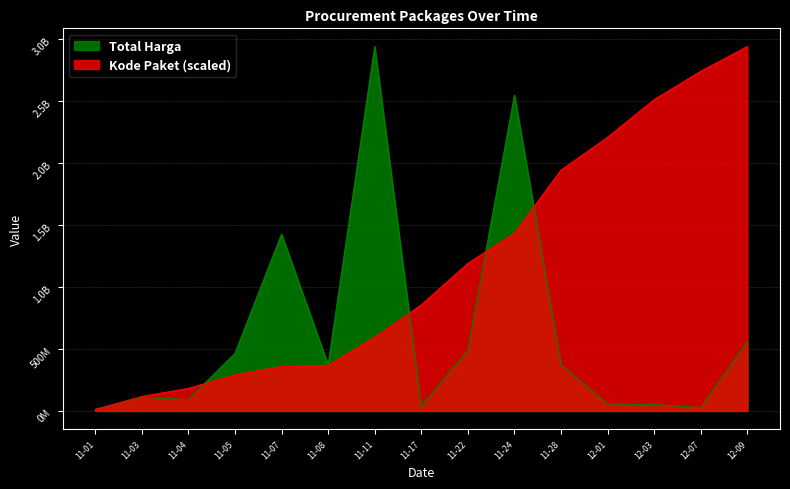

In Total Harga, how many points are higher than both neighbors (excluding endpoints)?

4